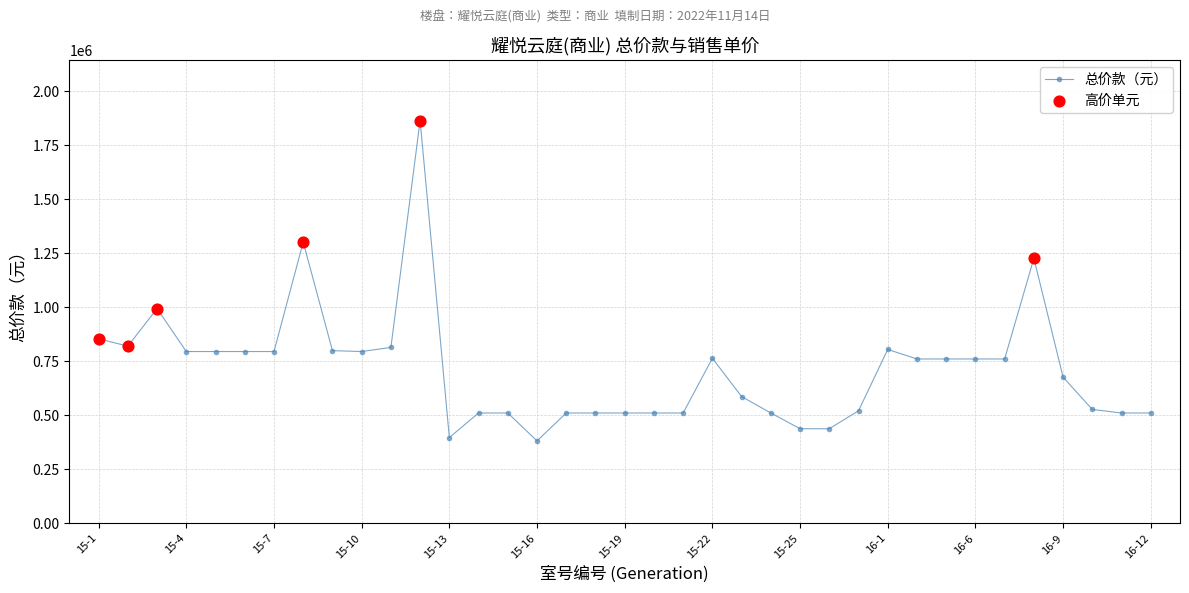

What is the sum of all values?

26320901